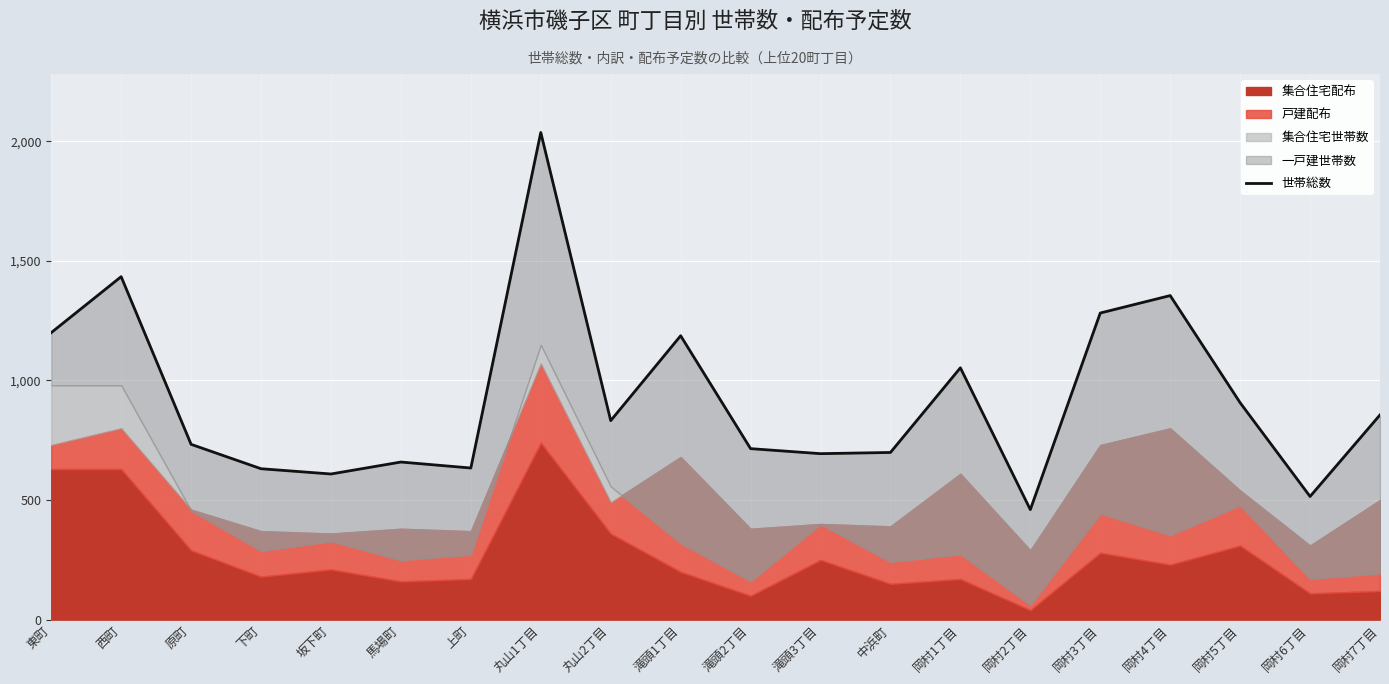

Does the chart display data point markers on the line(s)?

No